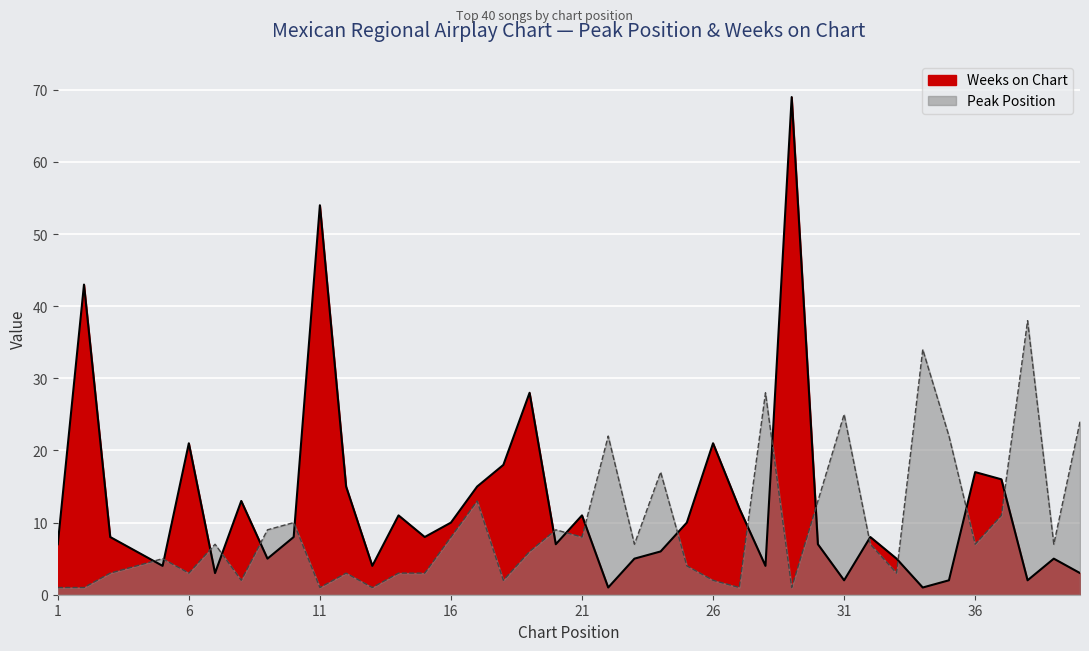

At how many categories does at least one series exceed 9?

27